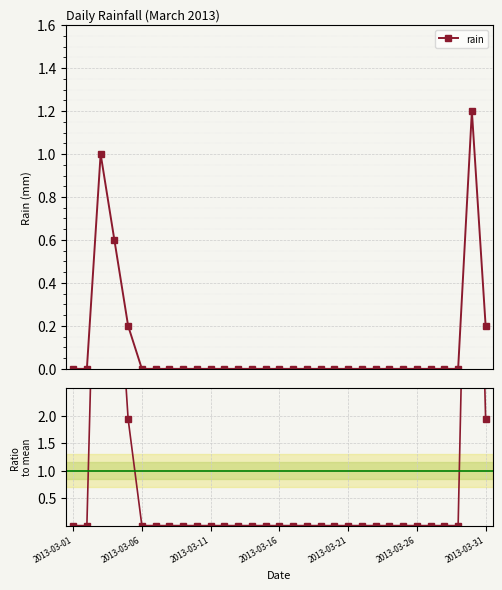

True or false: Ratio to mean and rain cross at least once.

False